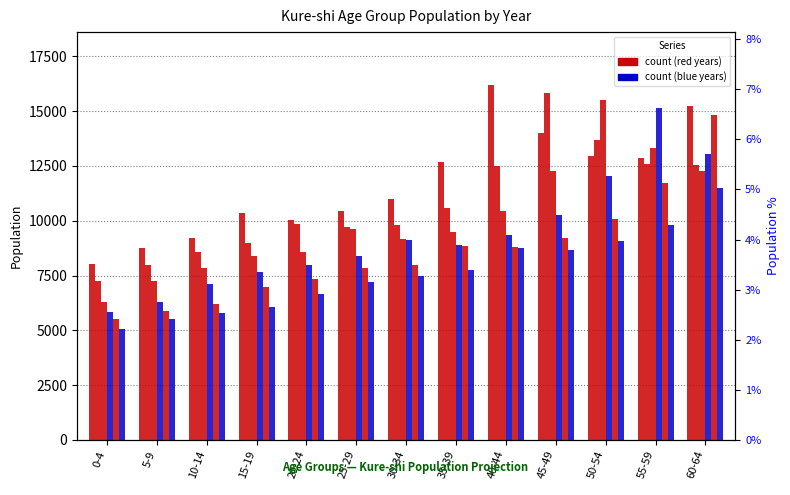

Which series has the widest spread of values?

2035